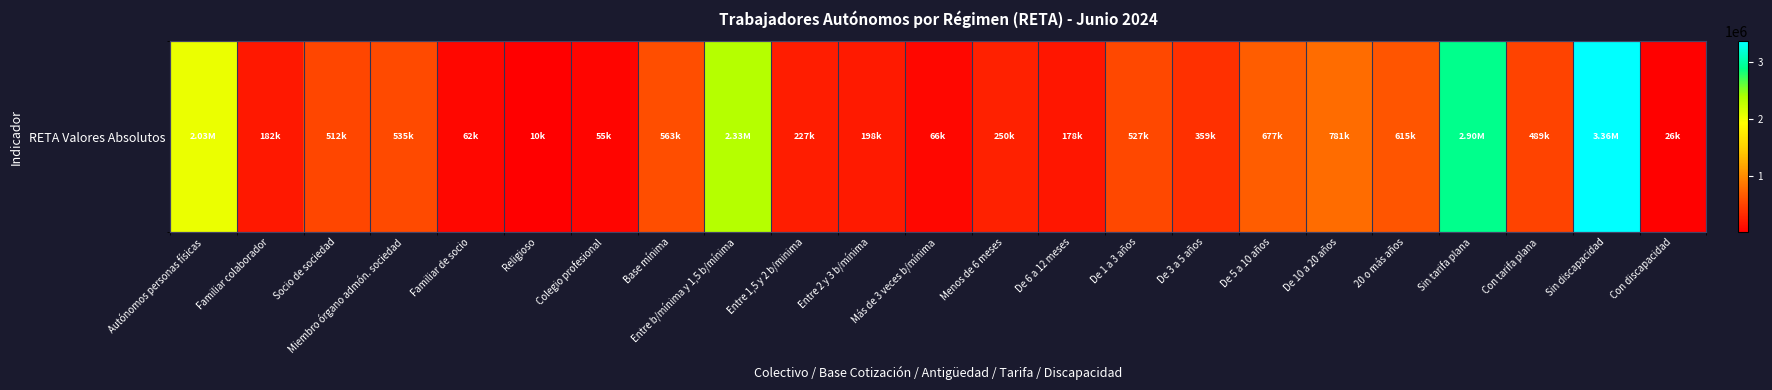

Reading left to right, transcribe all the data shown in this chart.

Autónomos personas físicas=2031204	Familiar colaborador=181808	Socio de sociedad=512324	Miembro órgano admón. sociedad=535197	Familiar de socio=62259	Religioso=9620	Colegio profesional=55064	Base mínima=563035	Entre b/mínima y 1,5 b/mínima=2333291	Entre 1,5 y 2 b/minima=227405	Entre 2 y 3 b/mínima=197633	Más de 3 veces b/mínima=66112	Menos de 6 meses=249854	De 6 a 12 meses=178098	De 1 a 3 años=526627	De 3 a 5 años=359240	De 5 a 10 años=677319	De 10 a 20 años=781226	20 o más años=615112	Sin tarifa plana=2898651	Con tarifa plana=488825	Sin discapacidad=3361539	Con discapacidad=25937